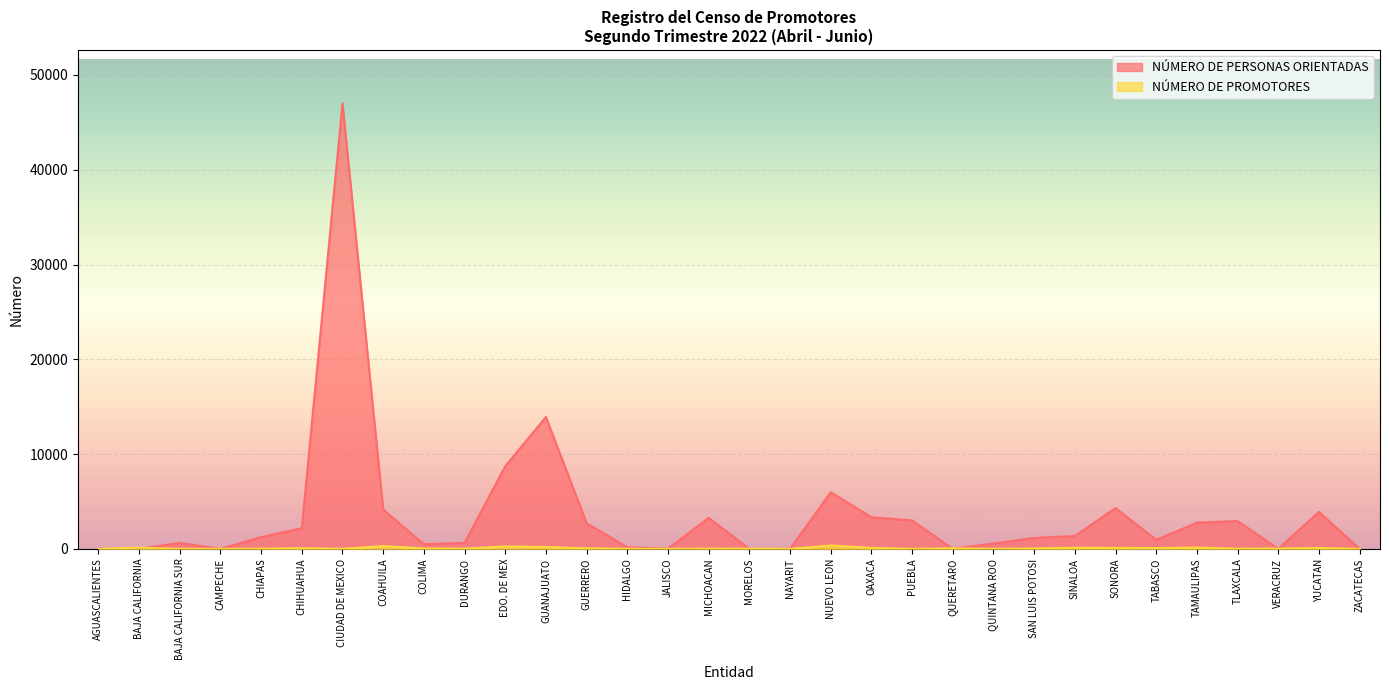

Which series has the widest spread of values?

NÚMERO DE PERSONAS ORIENTADAS